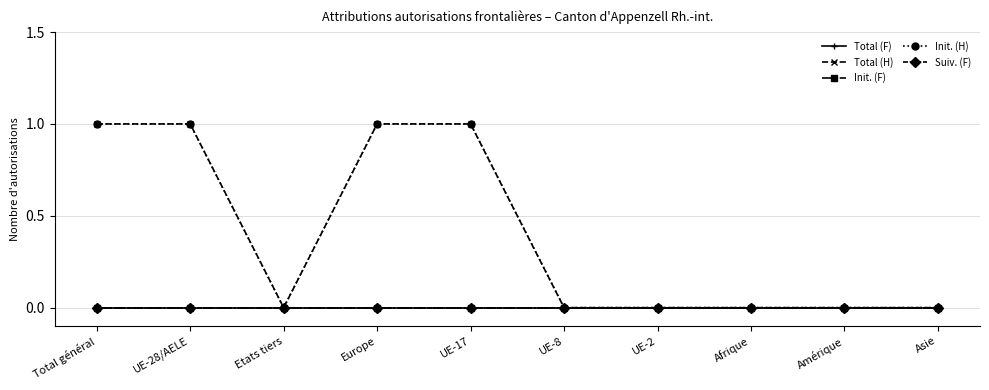

At which label is Suiv. (F) closest to 0?

Total général